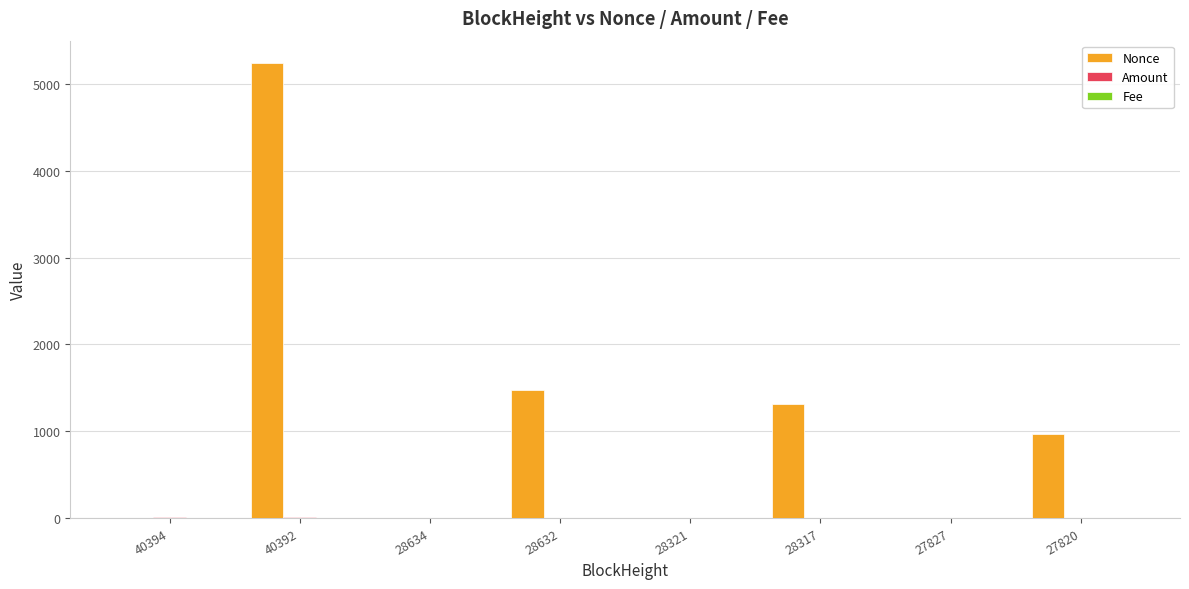

At which label is Nonce closest to 2619?

28632